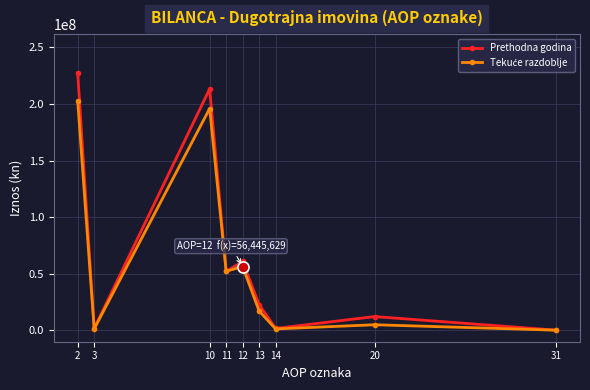

In Prethodna godina, how many points are higher than both neighbors (excluding endpoints)?

3